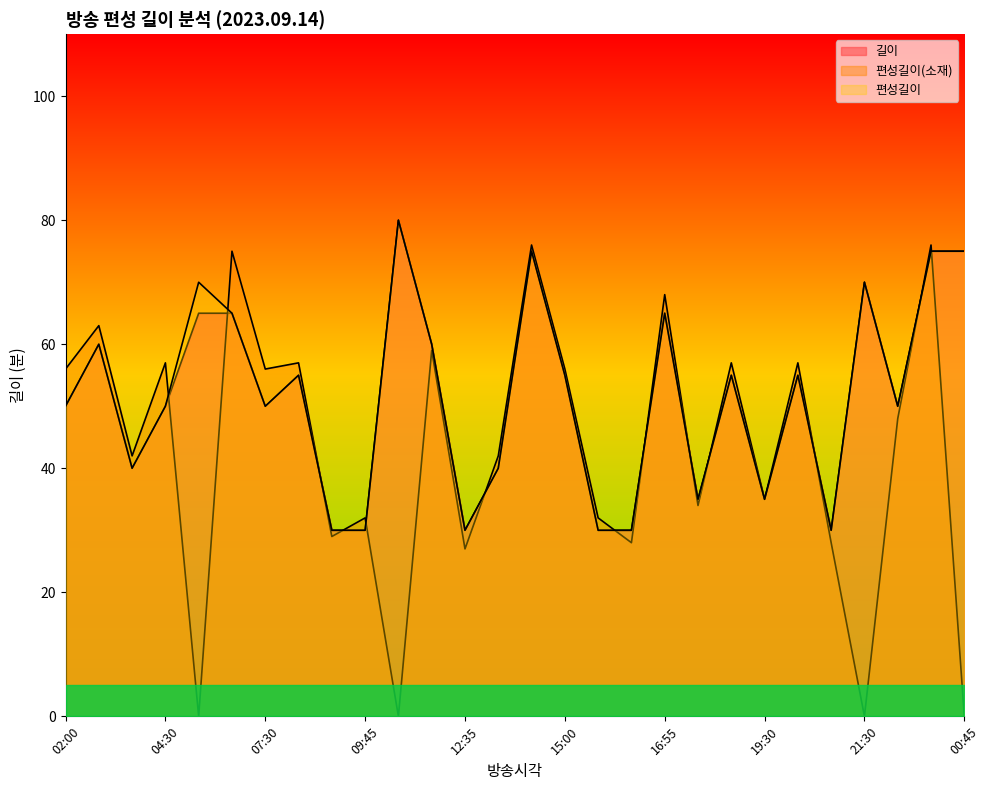

At how many categories does at least one series exceed 59?

10